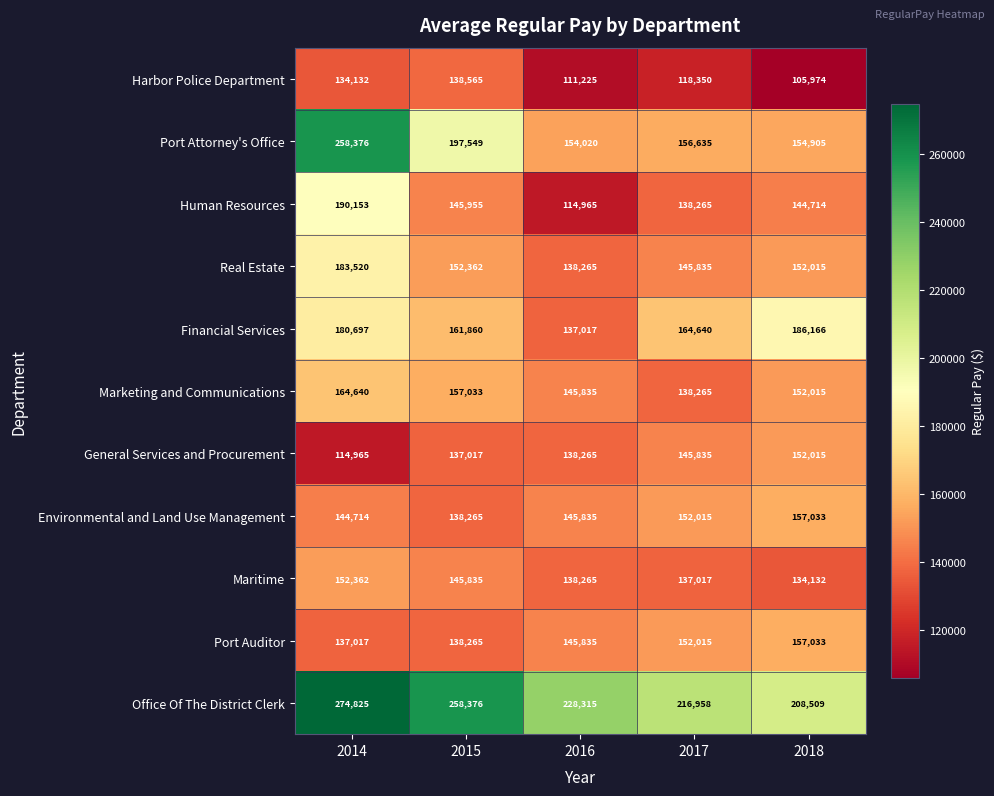

Which series has the largest range (max minus min)?

Port Attorney's Office